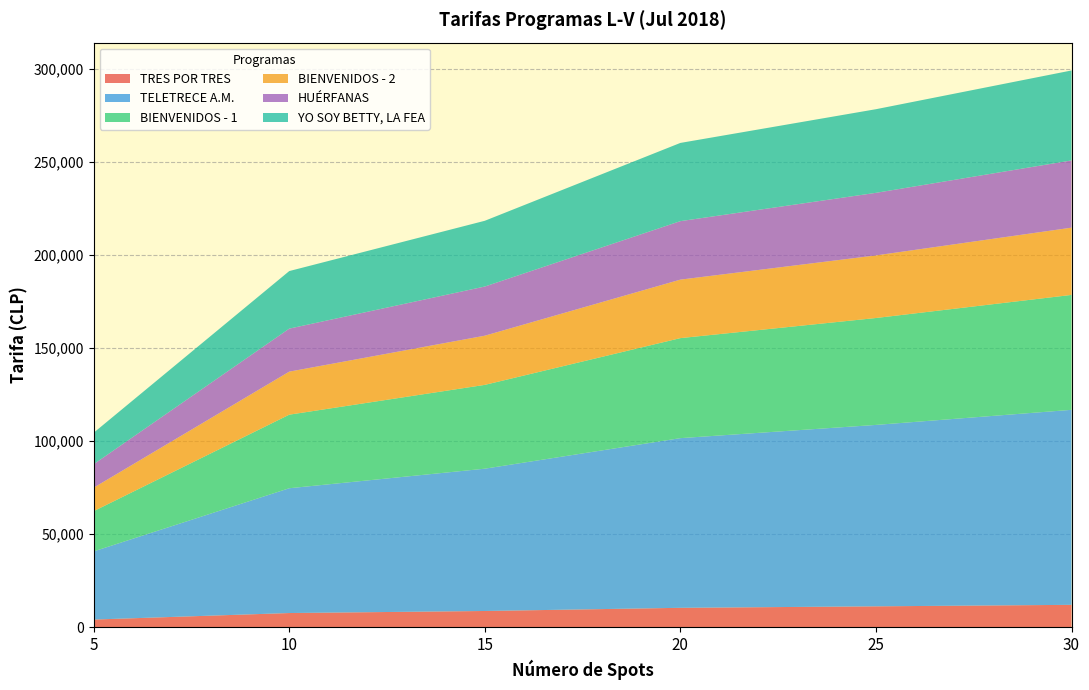

Reading left to right, transcribe all the data shown in this chart.

TRES POR TRES: 5=4200	10=7700	15=8800	20=10500	25=11300	30=12100
TELETRECE A.M.: 5=36600	10=67000	15=76400	20=91100	25=97400	30=104700
BIENVENIDOS - 1: 5=21600	10=39500	15=45000	20=53700	25=57400	30=61700
BIENVENIDOS - 2: 5=12600	10=23100	15=26400	20=31400	25=33600	30=36100
HUÉRFANAS: 5=12600	10=23100	15=26400	20=31400	25=33600	30=36100
YO SOY BETTY, LA FEA: 5=16900	10=30900	15=35300	20=42000	25=44900	30=48300